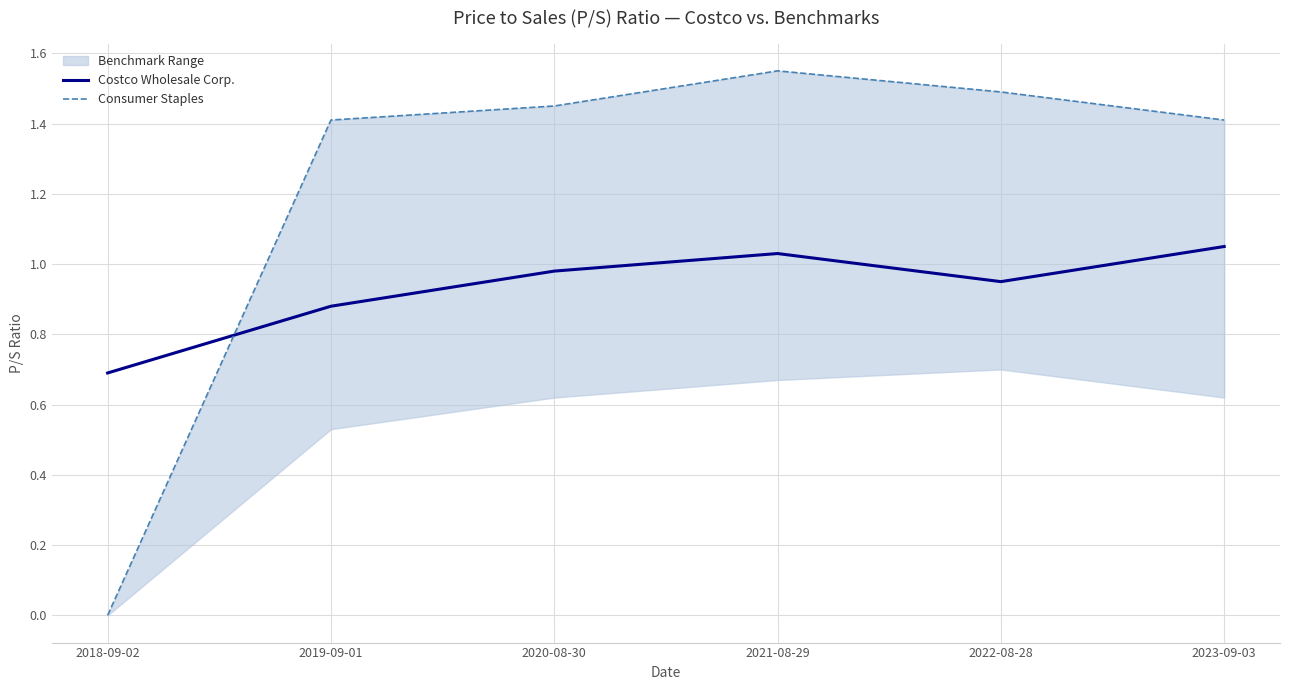

What is the average value of the Costco Wholesale Corp. series?

0.9